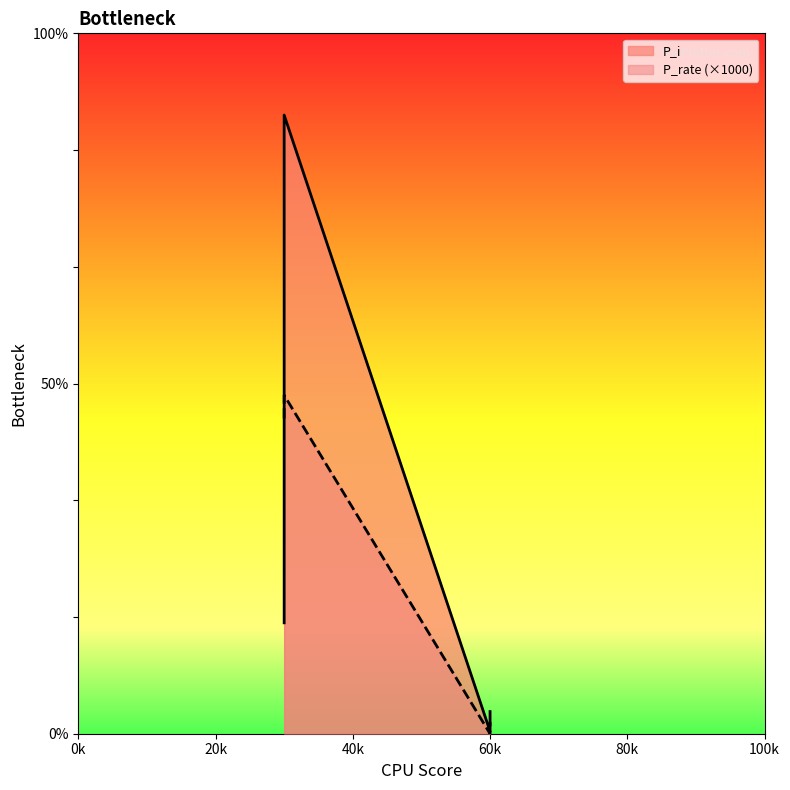

Where is the first local minimum for P_rate?

60